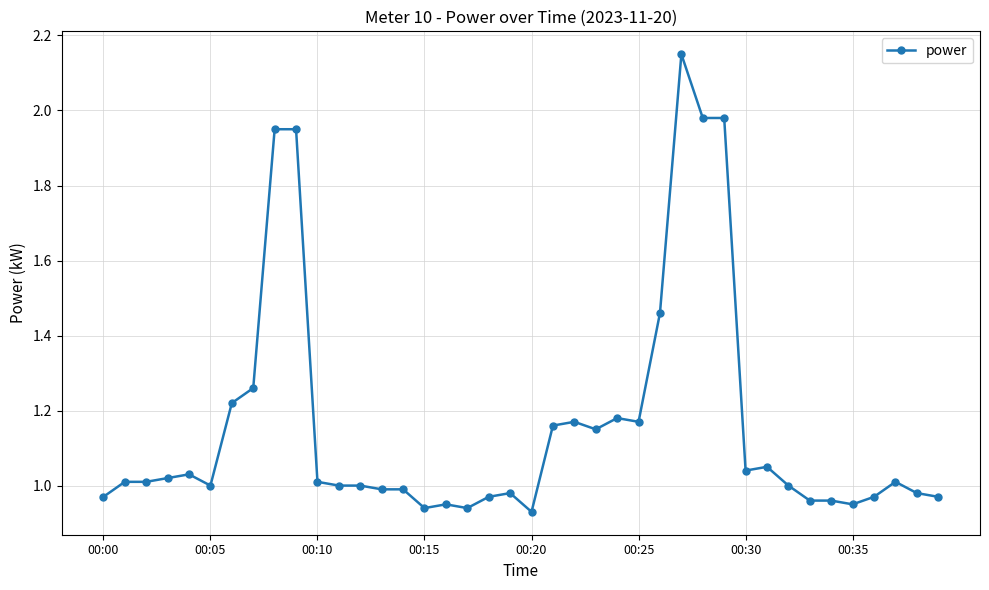

What is the sum of all values?

46.4